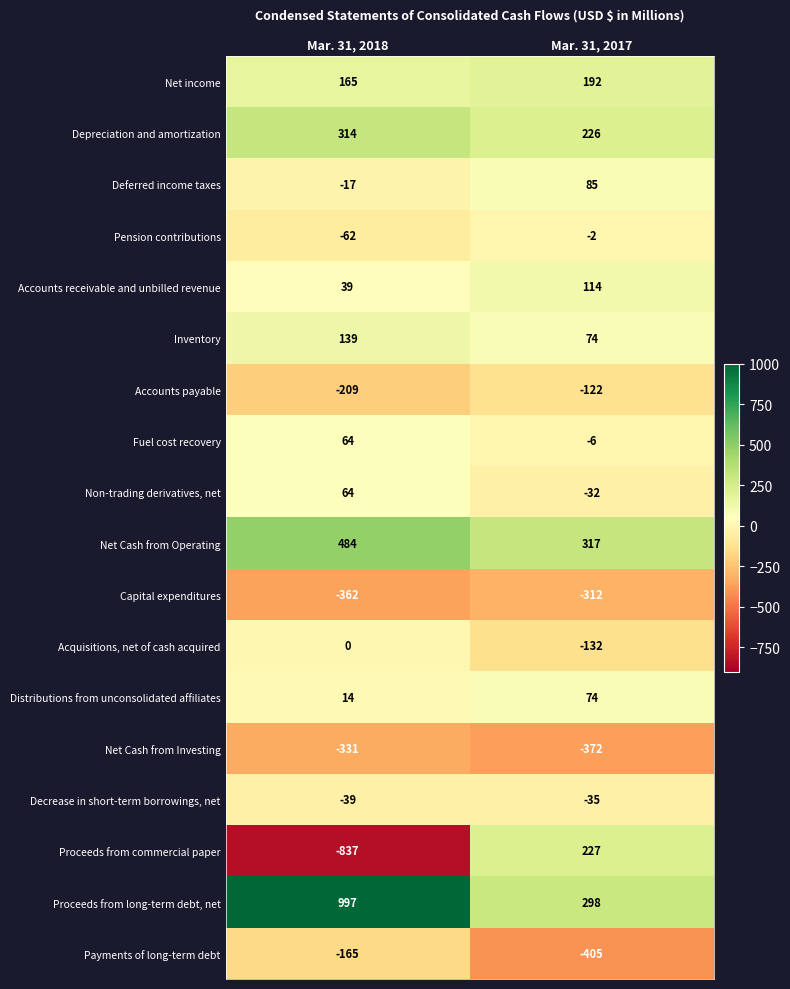

Rank the categories by Payments of long-term debt value from highest to lowest.

Mar. 31, 2018, Mar. 31, 2017